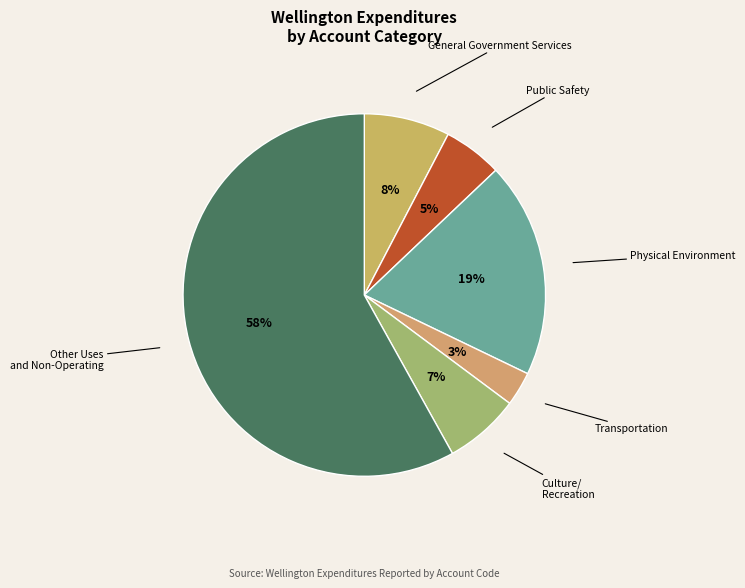

Is there a majority slice in this chart?

Yes